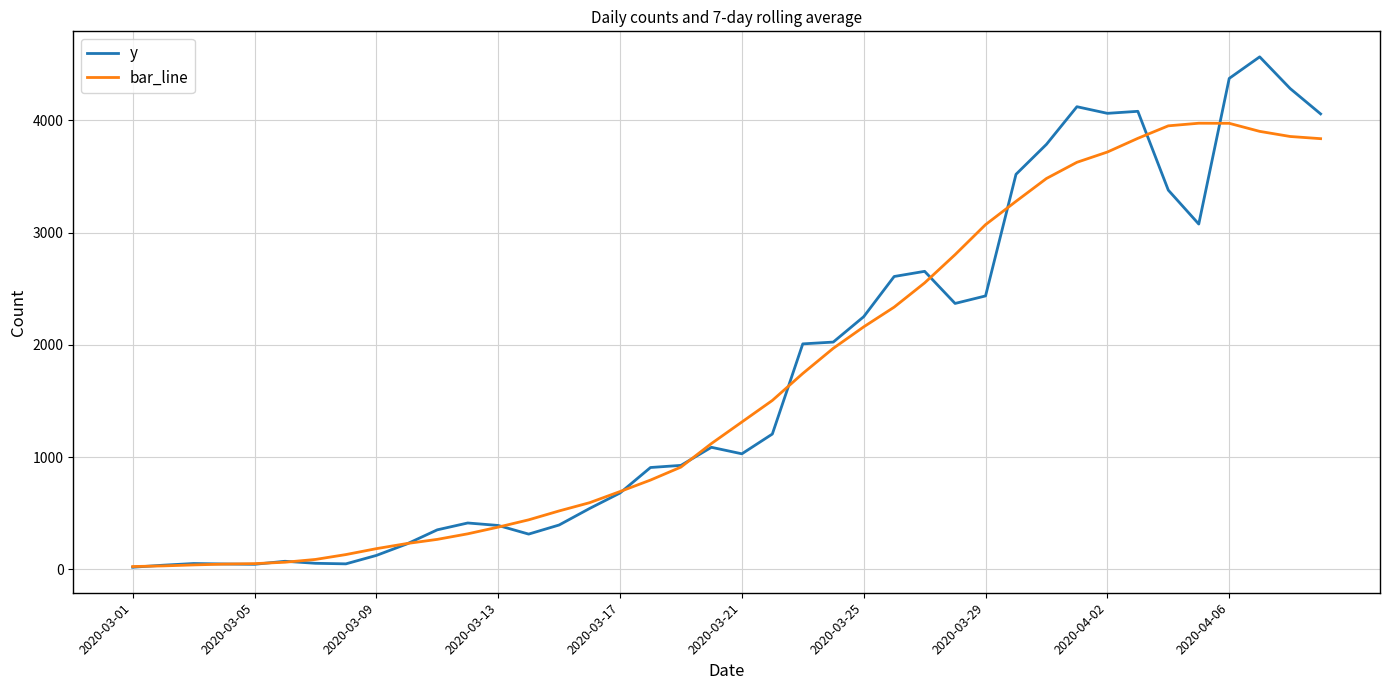

How many lines are shown in the chart?

2